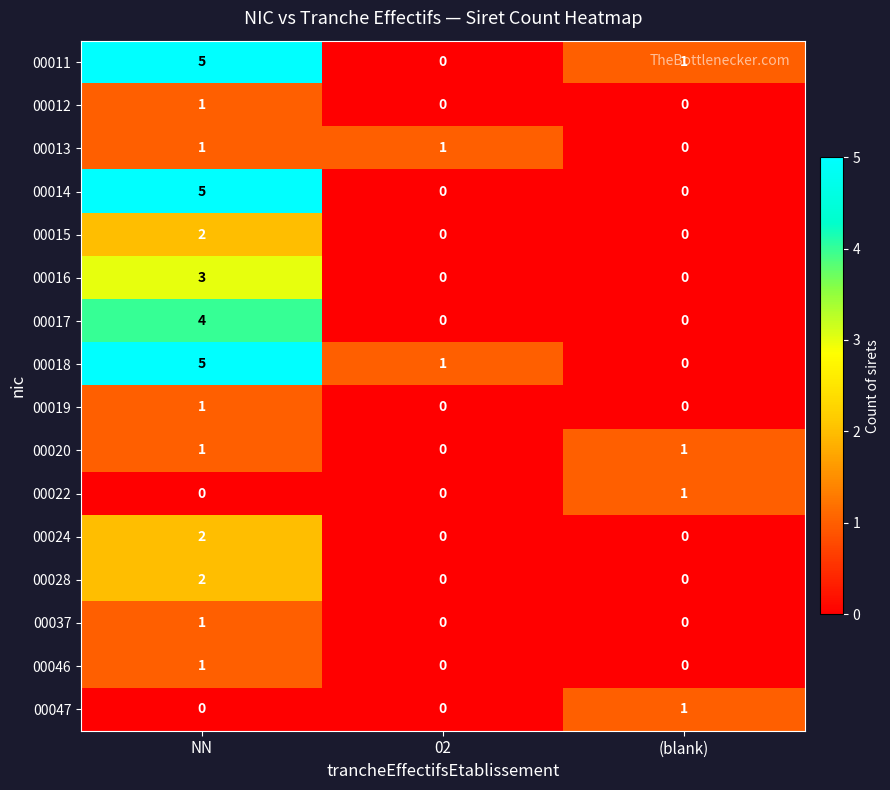

What is the spread (max minus min) of values at NN?

5